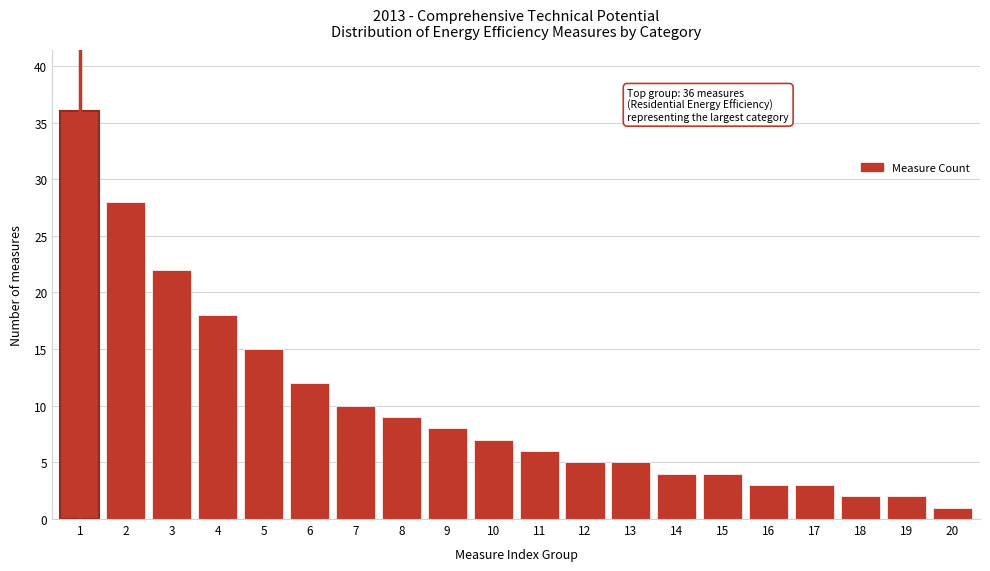

Reading right to left, what are all the values shown in this chart?

1	2	2	3	3	4	4	5	5	6	7	8	9	10	12	15	18	22	28	36